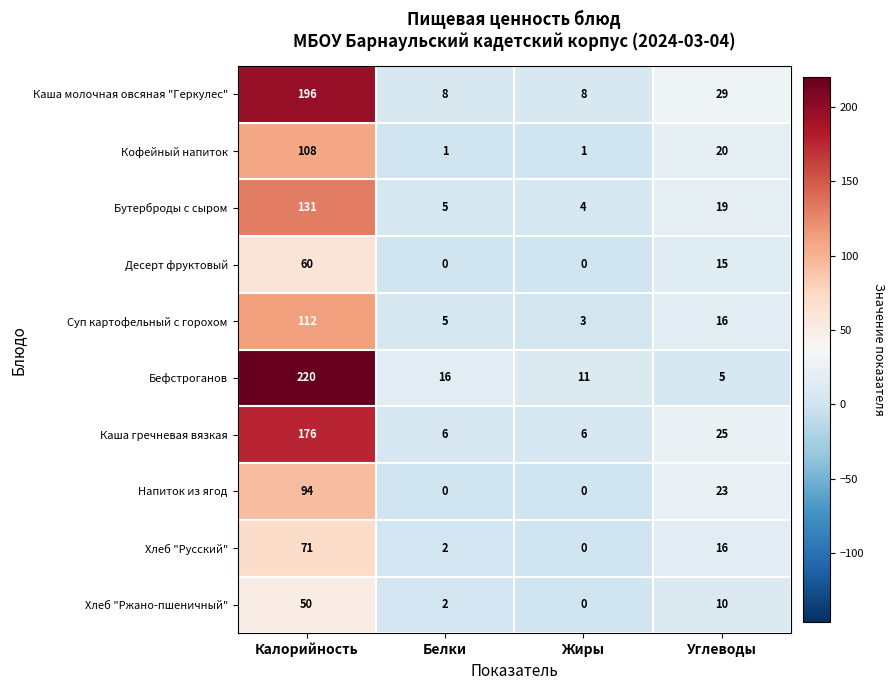

At how many categories does at least one series exceed 104?

1